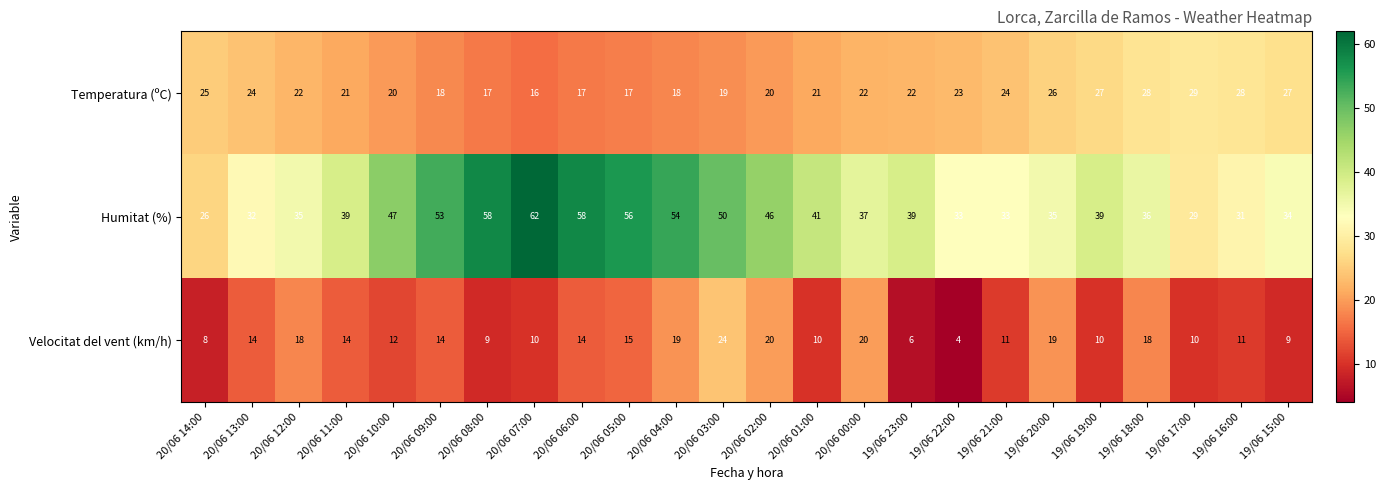

Which series has the largest total across all categories?

Humitat (%)